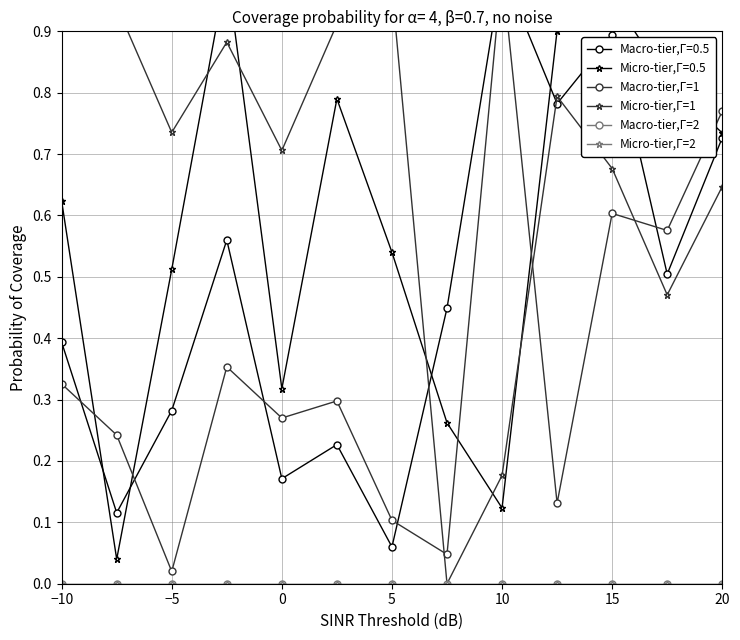

Is this an area chart (filled region under the line)?

No